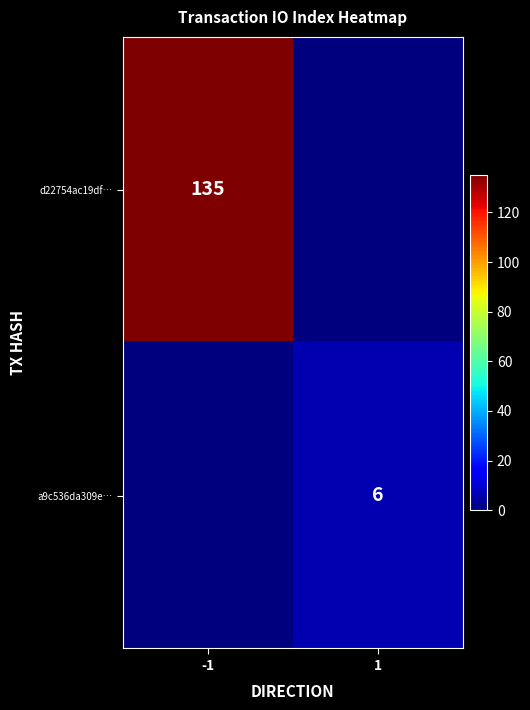

The value of a9c536da309e… at 1 is 2. True or false?

False